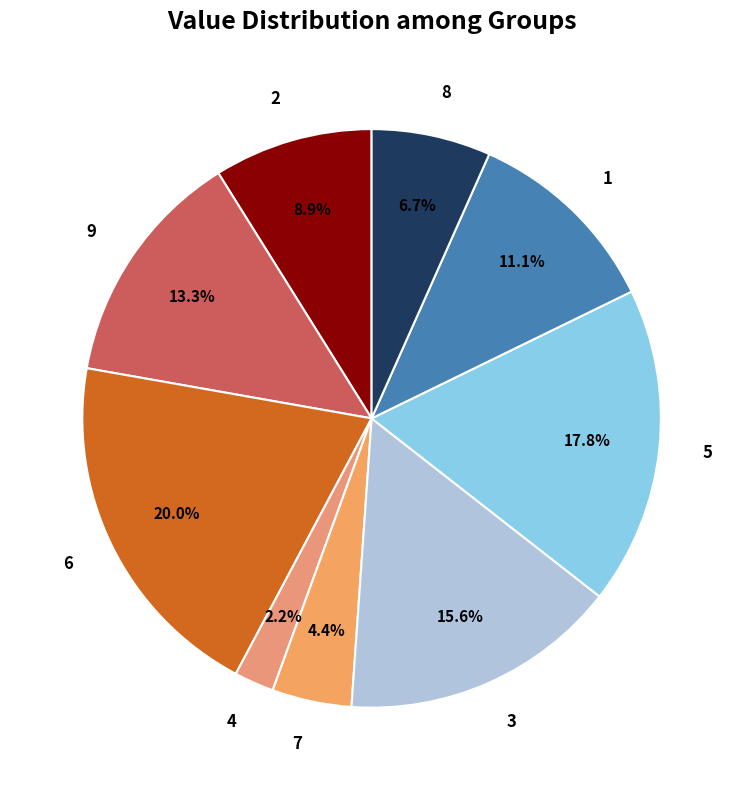

Approximately how many times larger is the value at 9 compared to 4?

6.0